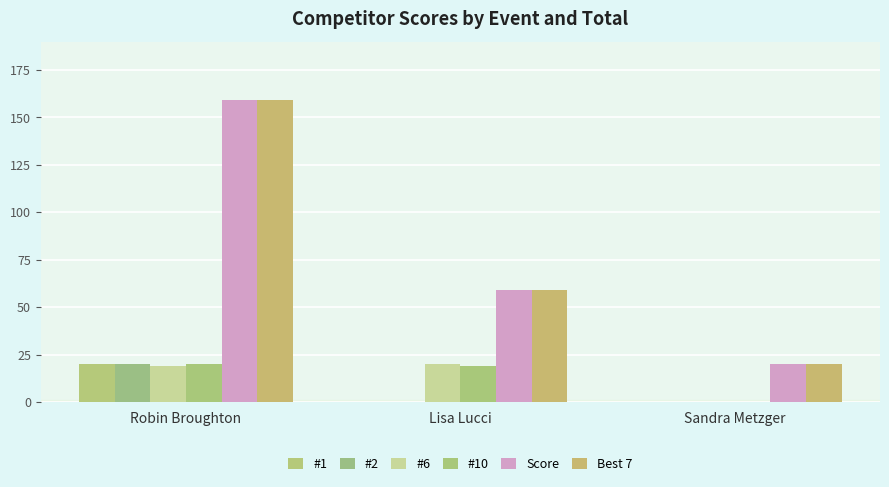

What is the label of the 1st bar from the left?

Robin Broughton